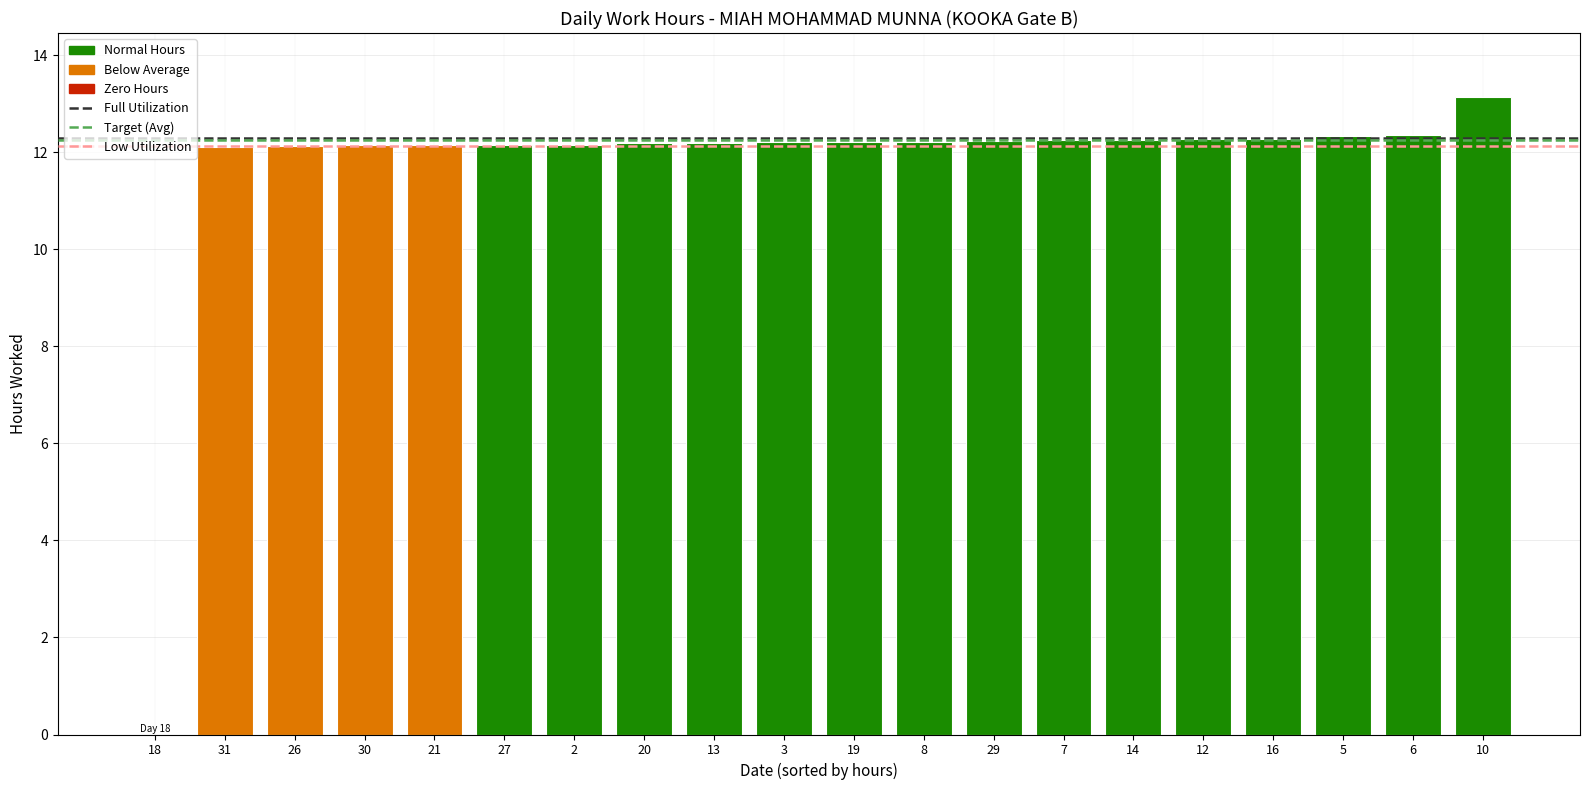

What is the sum of the values at 13 and 29?

24.4